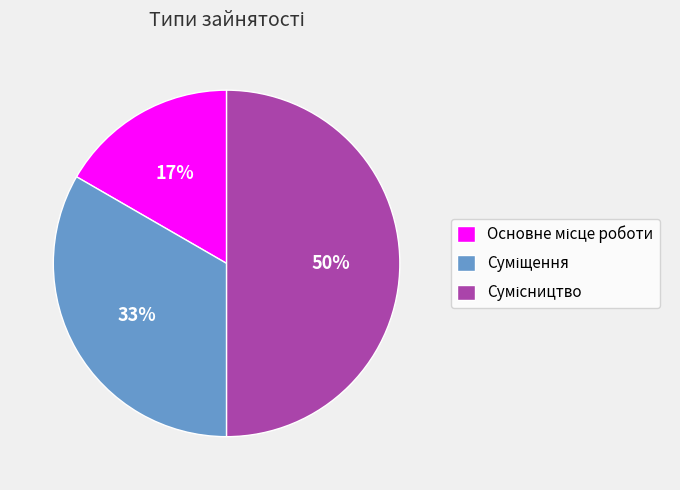

To the nearest percent, what is the difference between the largest and smallest slice percentages?

33%